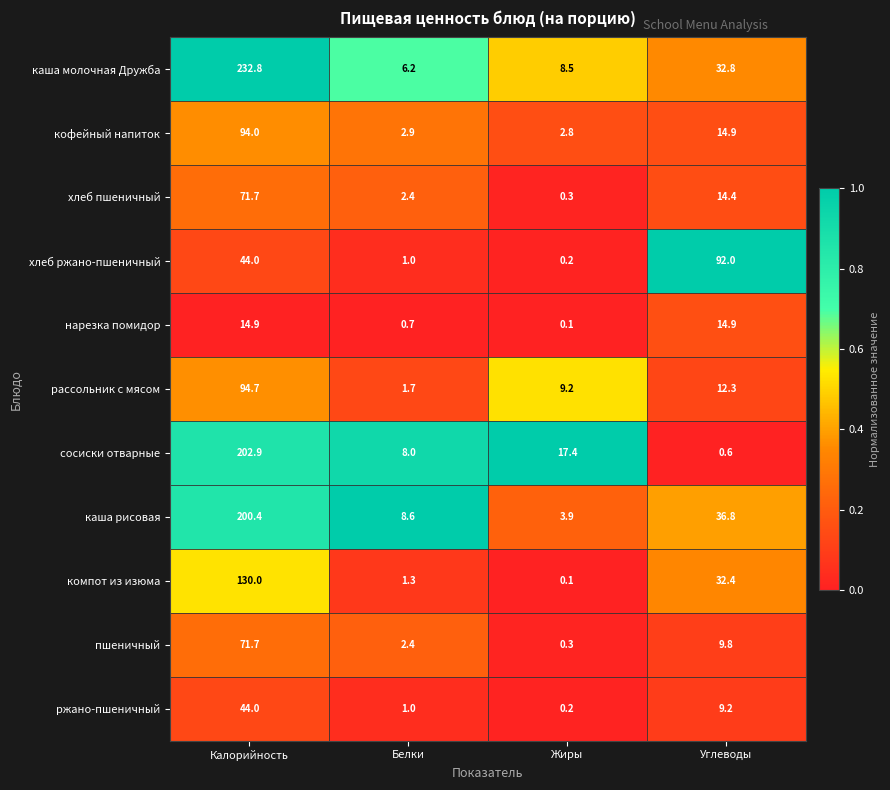

What is the sum of the кофейный напиток values at Калорийность and Жиры?

96.8